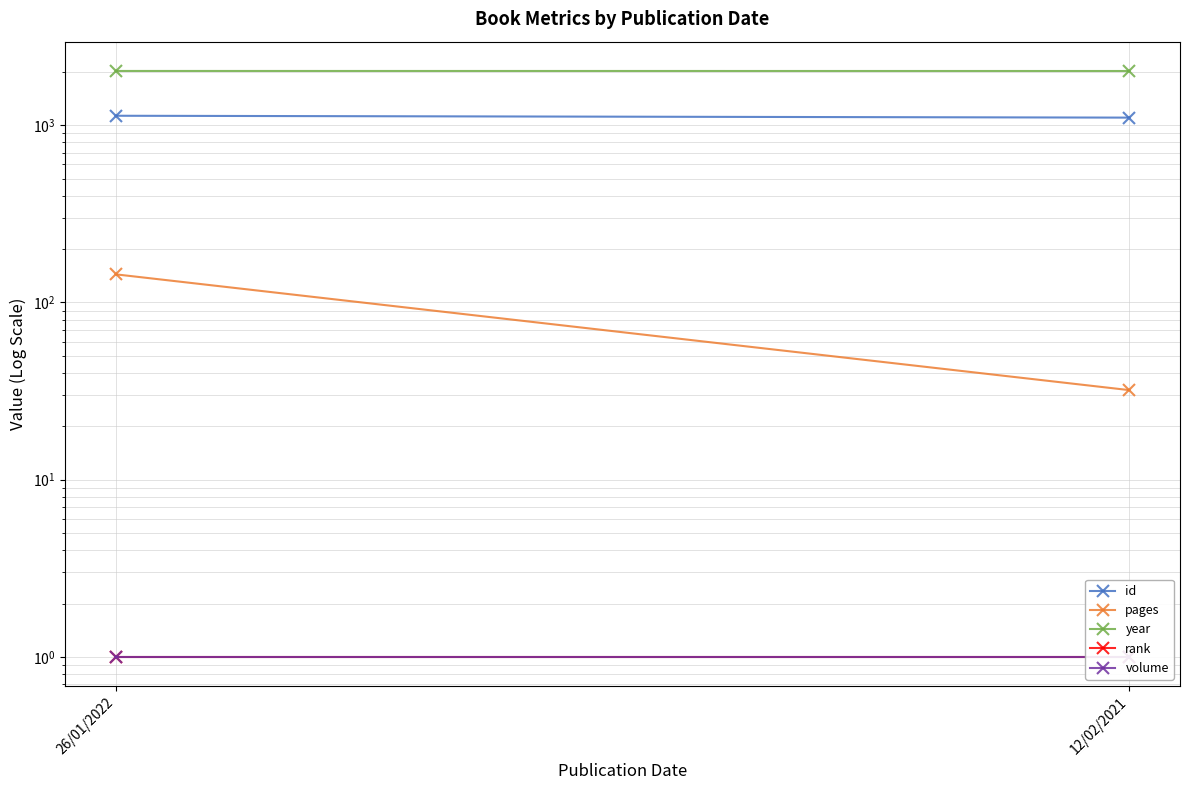

At how many categories does at least one series exceed 278?

2